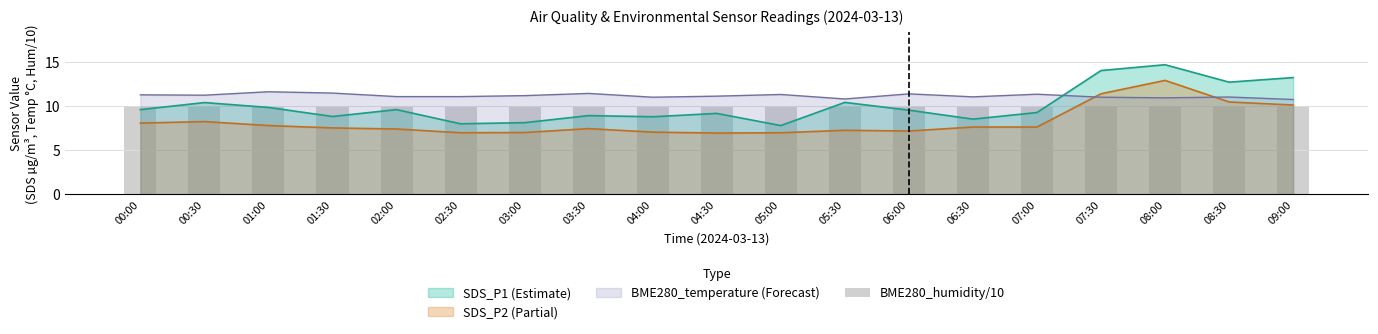

What is the difference between the maximum and second lowest values in the SDS_P1 series?

6.7